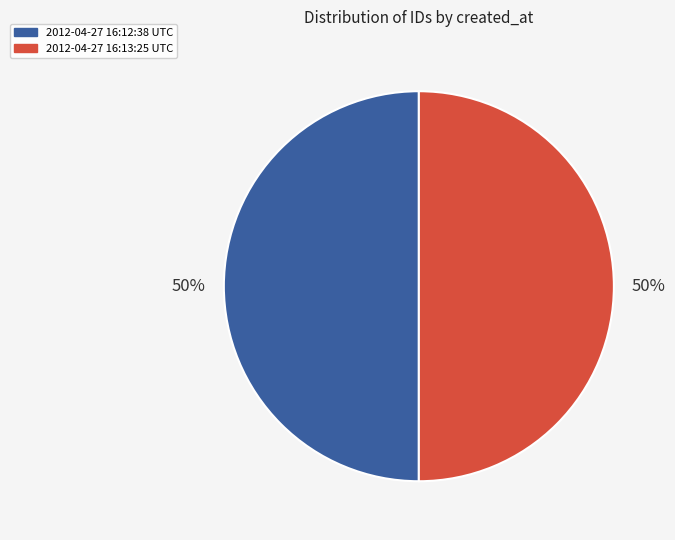

Is it true that 2012-04-27 16:12:38 UTC is 57% of the pie?

False